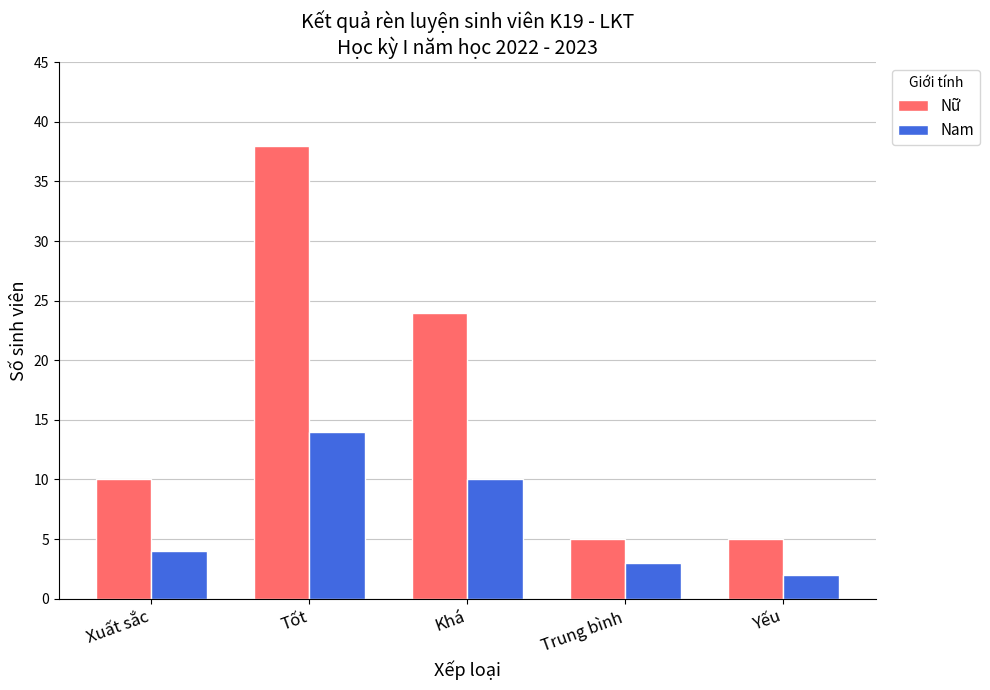

List the series in order of their peak value, highest first.

Nữ, Nam